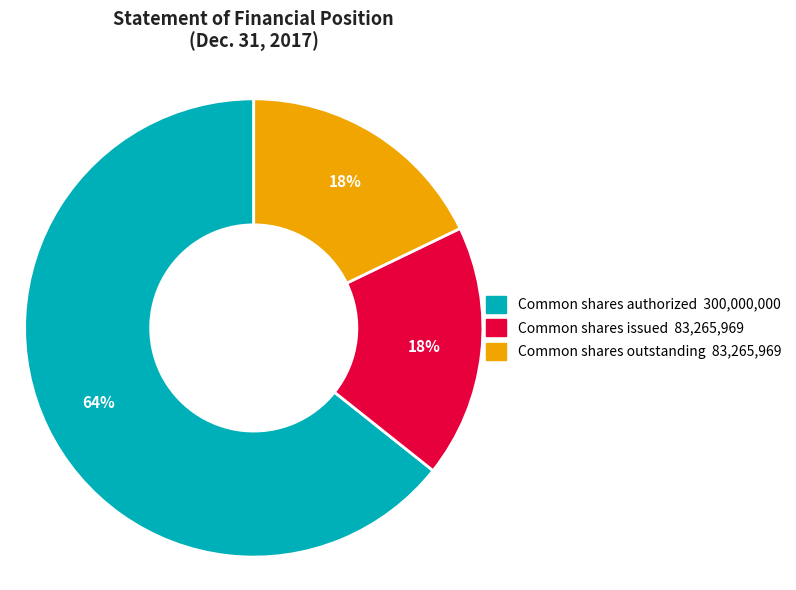

Approximately how many times larger is the value at Common shares authorized compared to Common shares outstanding?

3.6